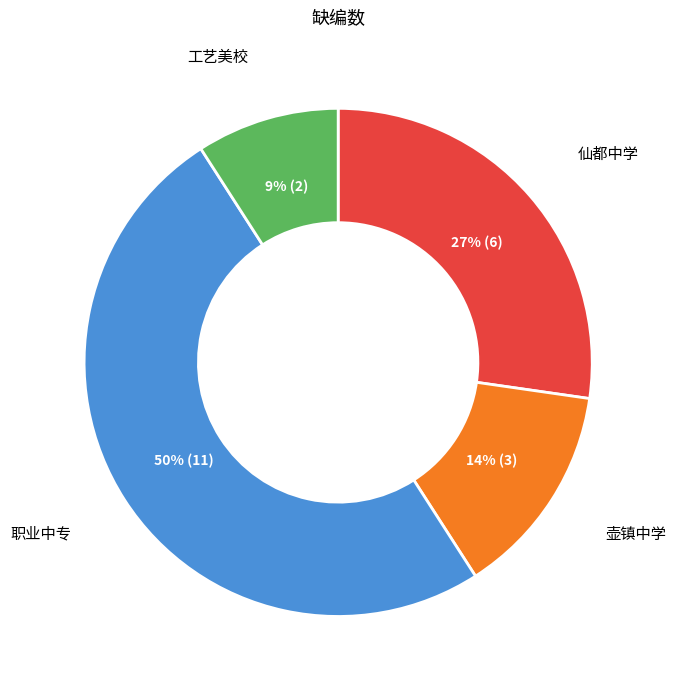

To the nearest percent, what is the average slice percentage?

25%